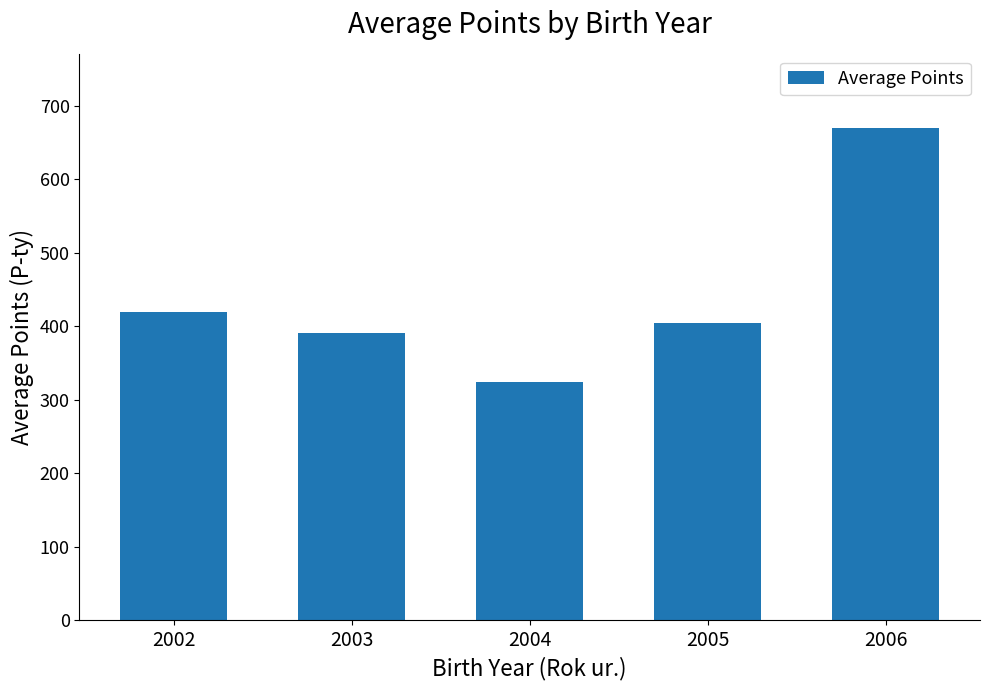

The value at 2003 is 391. True or false?

True